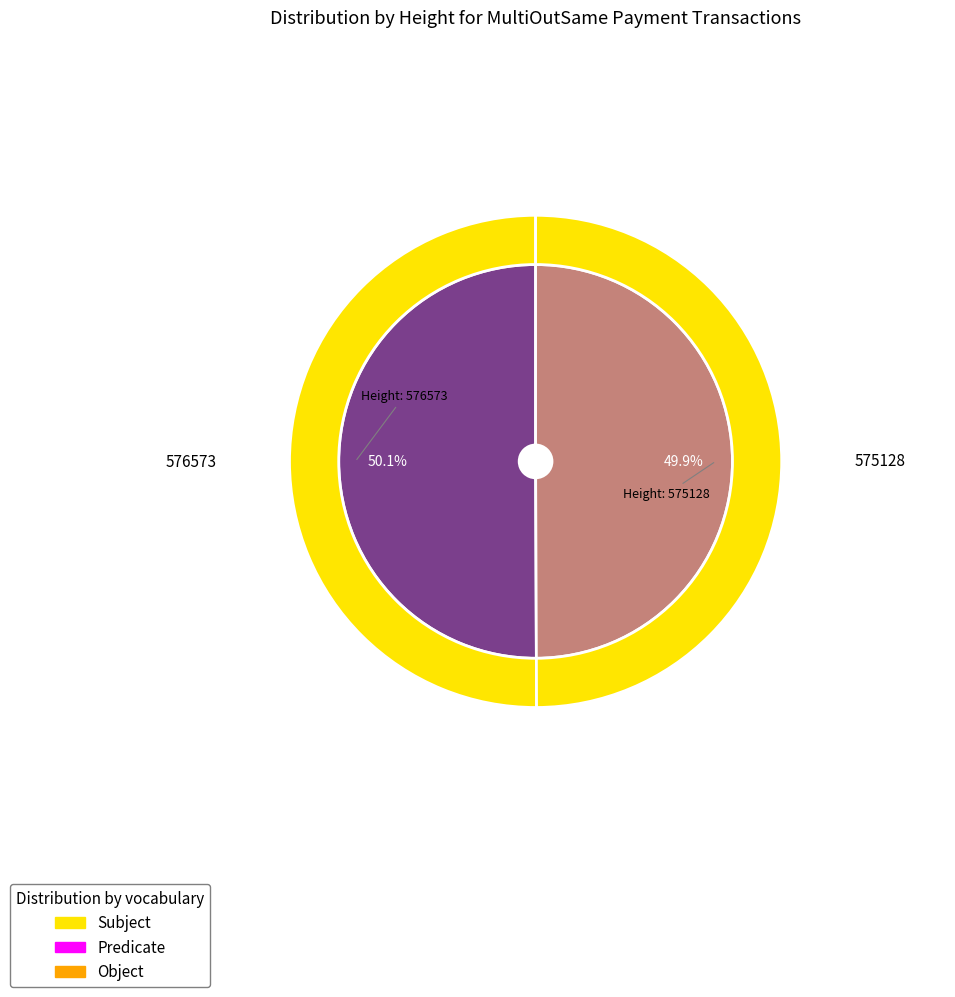

The 576573 slice represents 50% of the pie. True or false?

True